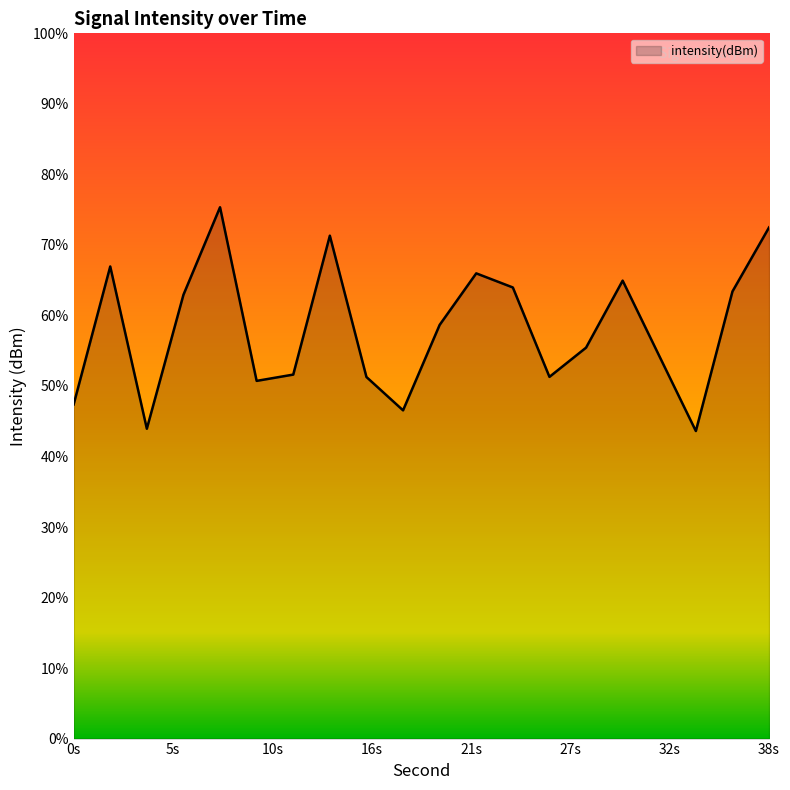

Rank the categories by value from highest to lowest.

8, 38, 14, 2, 22, 30, 24, 36, 6, 20, 28, 32, 12, 26, 16, 10, 0, 18, 4, 34